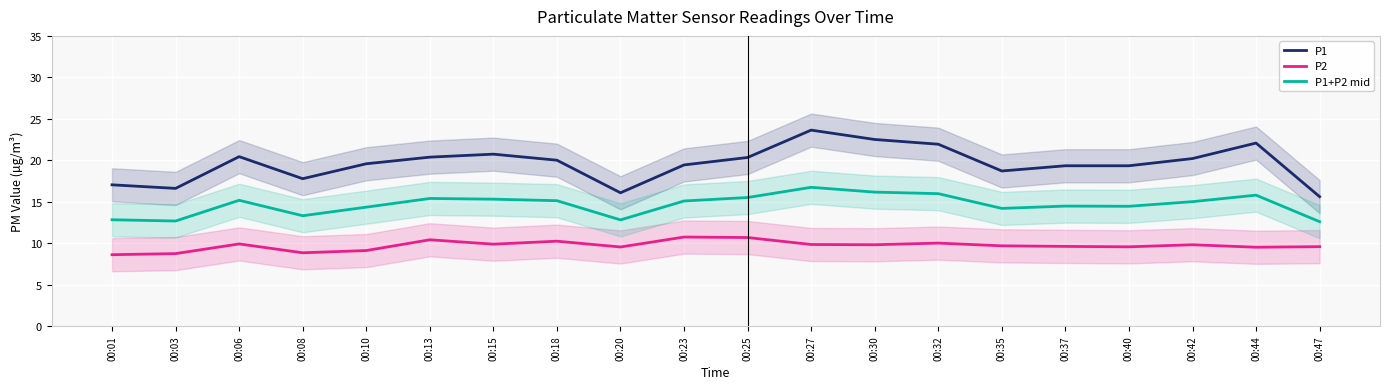

True or false: P2 and P1+P2 mid intersect in this chart.

False